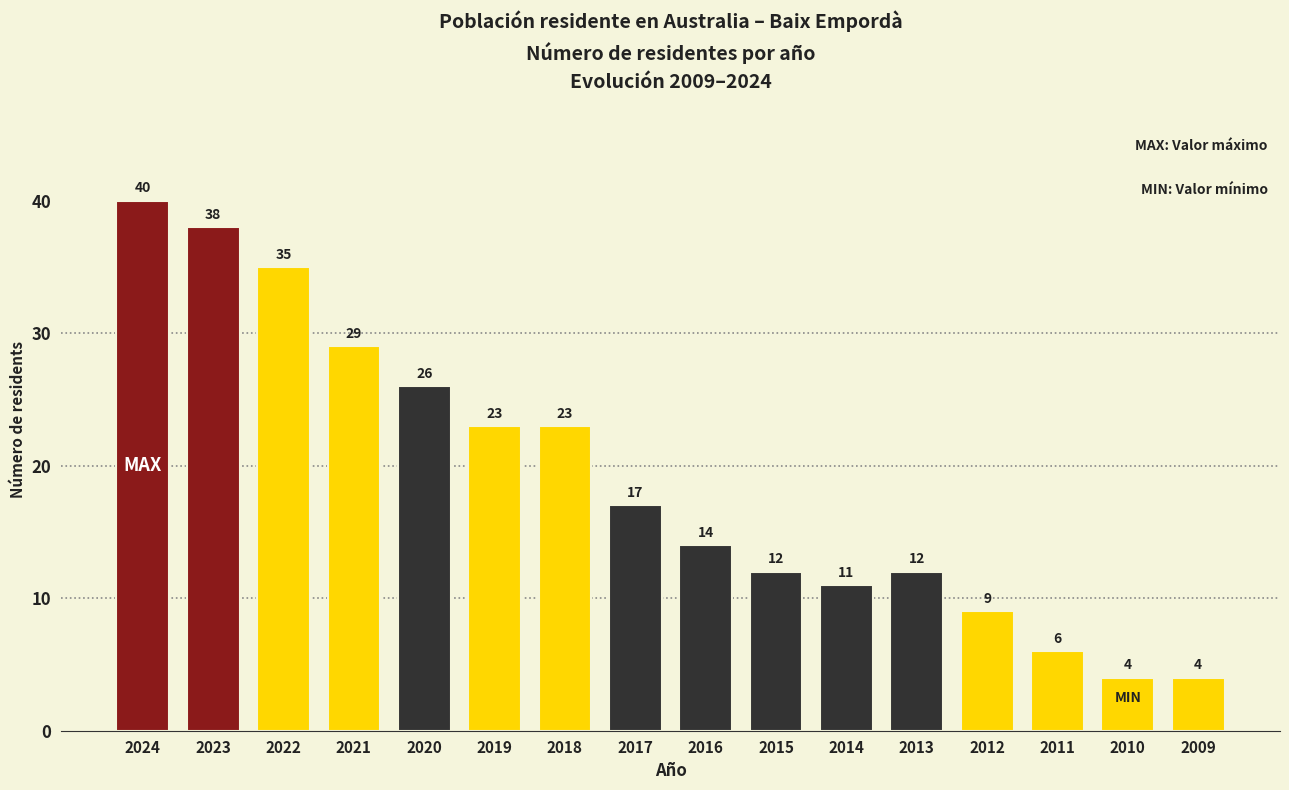

Reading left to right, list all the values displayed in this chart.

2024=40	2023=38	2022=35	2021=29	2020=26	2019=23	2018=23	2017=17	2016=14	2015=12	2014=11	2013=12	2012=9	2011=6	2010=4	2009=4